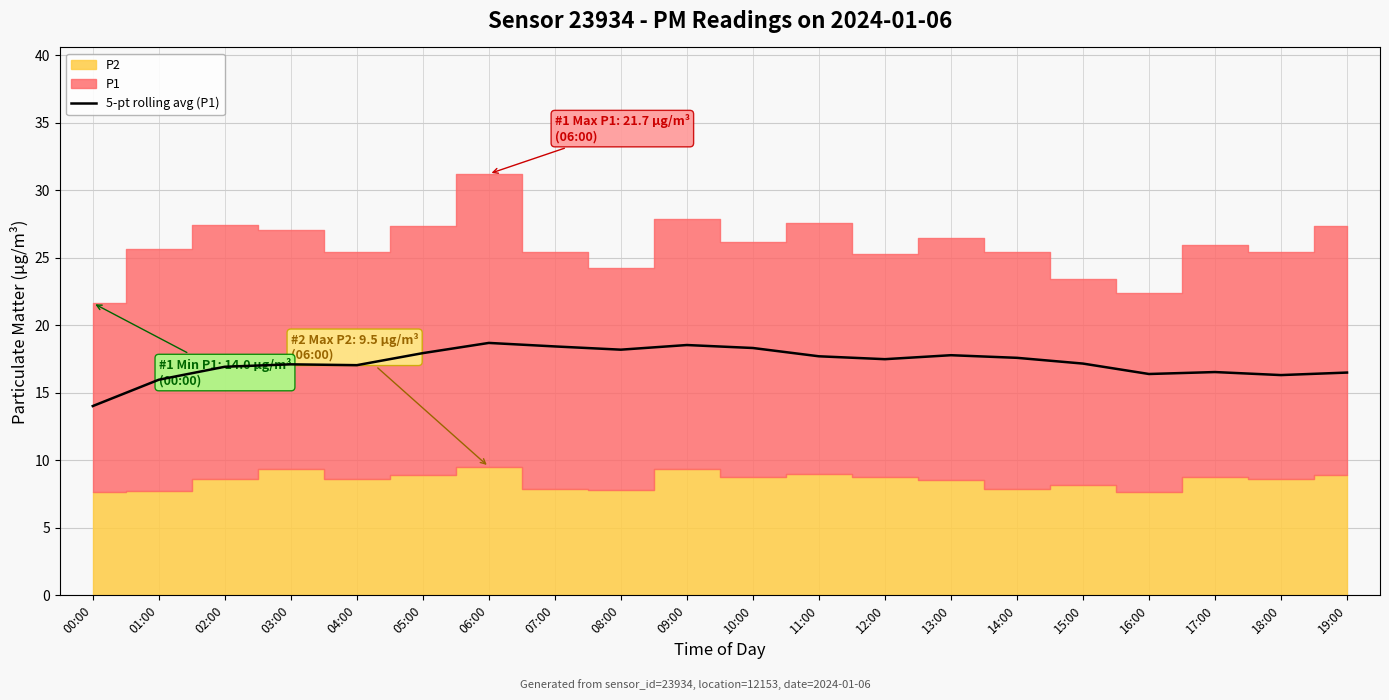

Does the chart display data point markers on the line(s)?

No